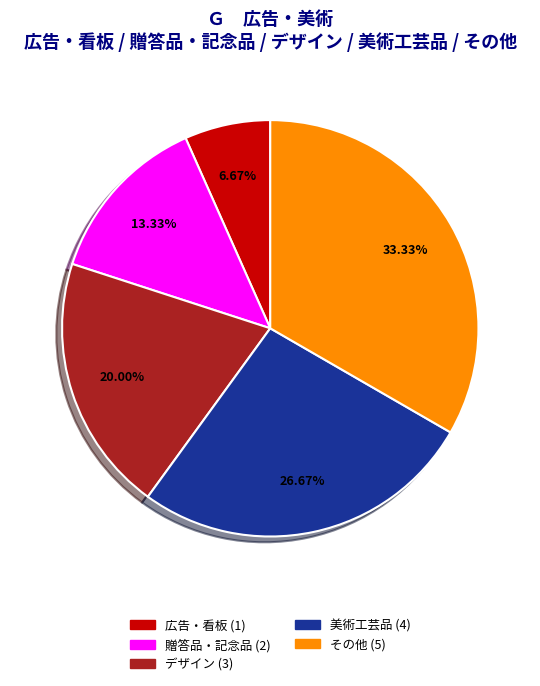

What is the total percentage of その他 and 贈答品・記念品?

46.7%